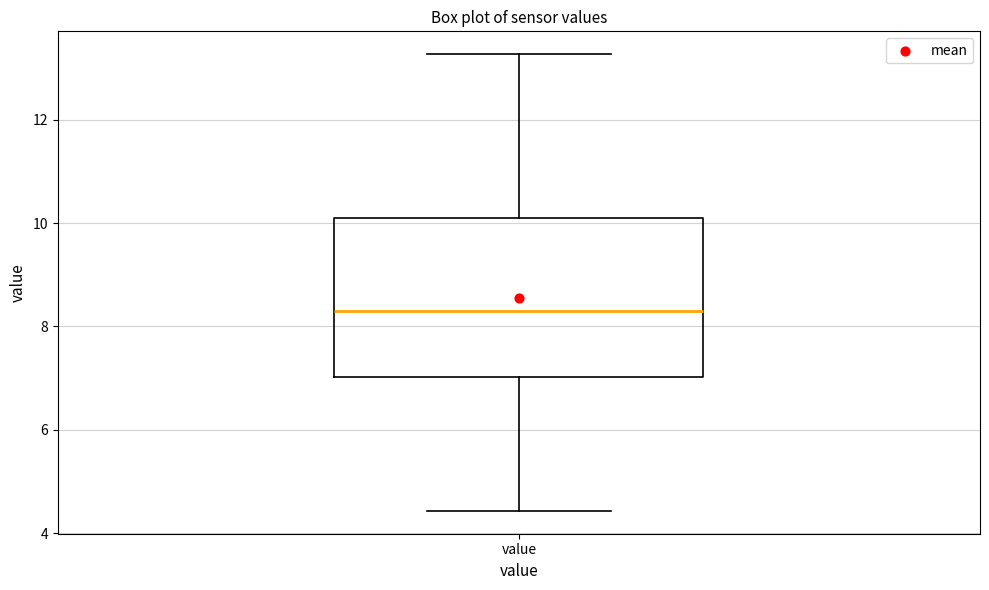

Where is the upper edge of the box for value on the y-axis? The values are not printed on the chart, so give them approximately, as read against the axis.

10.2